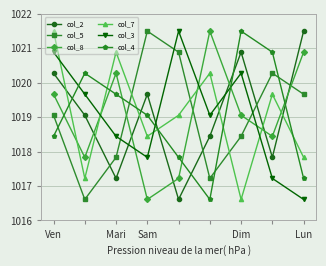

How many intersections are there between col_3 and col_8?

5